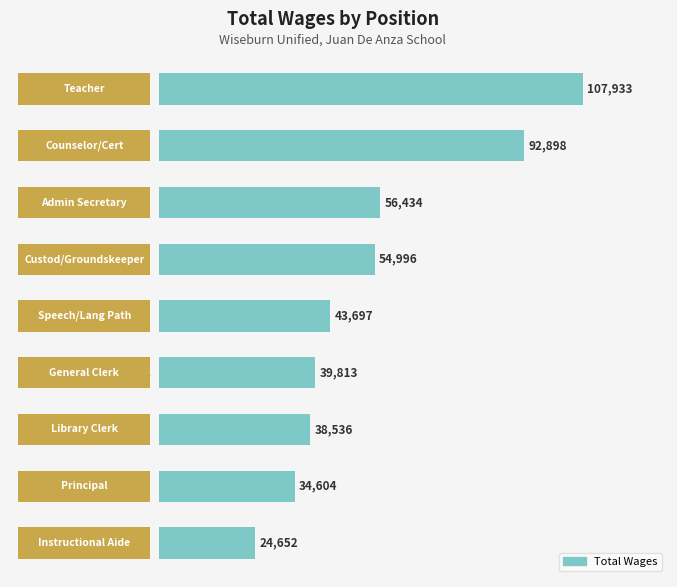

Reading bottom to top, extract all data points from this chart.

24652	34604	38536	39813	43697	54996	56434	92898	107933